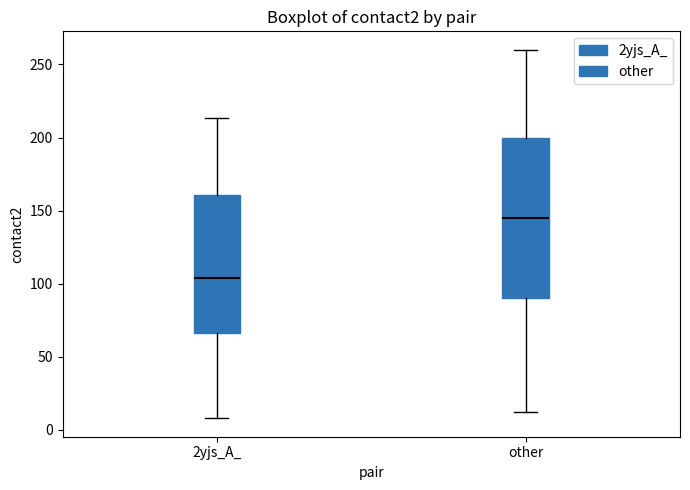

Reading left to right, transcribe this box plot: for each box, give where its median line is, the range the box spans, and where its two whiskers end, as read against the y-axis. The values are not printed on the chart, so give them approximately, as read against the axis.

2yjs_A_: median 105, box 65 to 160, whiskers 10 to 215
other: median 145, box 90 to 200, whiskers 10 to 260